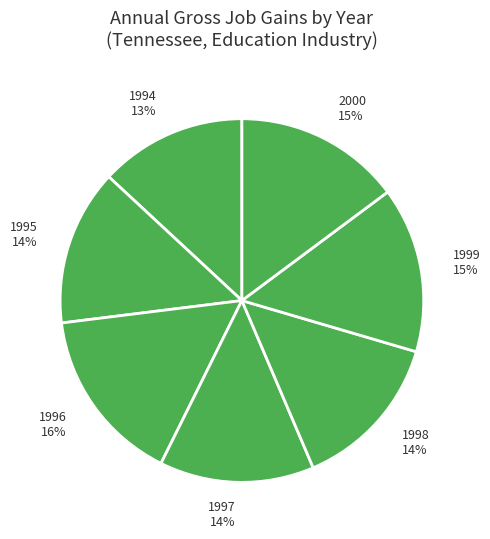

Which has a higher value, 1996 16% or 1995 14%?

1996 16%